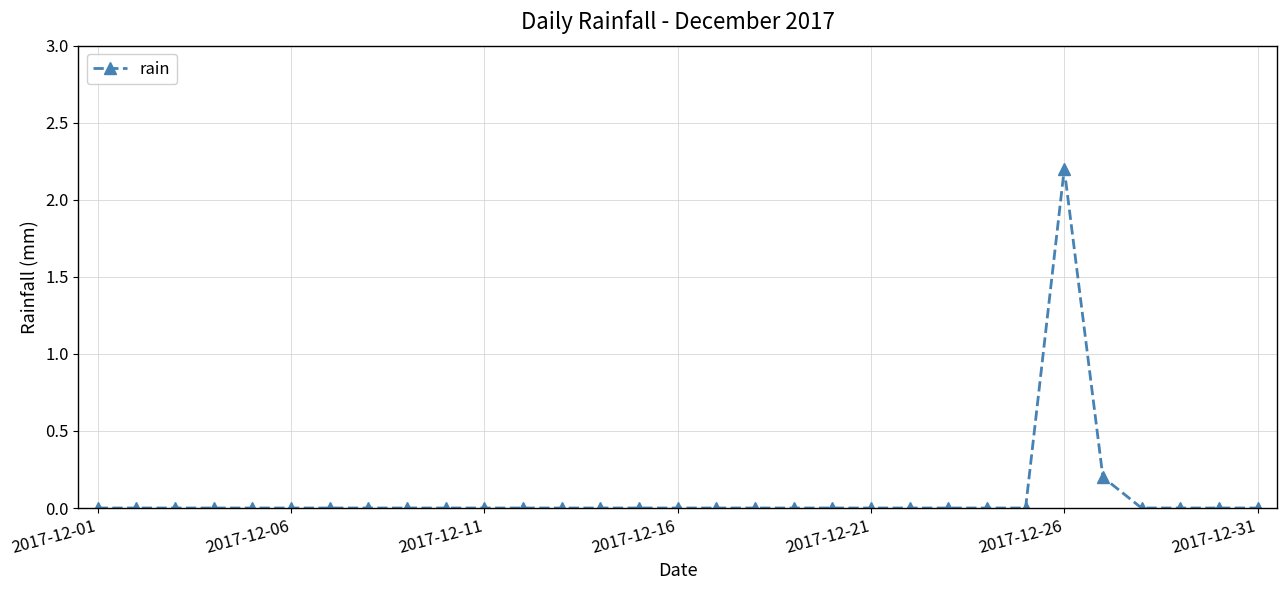

True or false: the data has more than 0 interior local peaks.

True